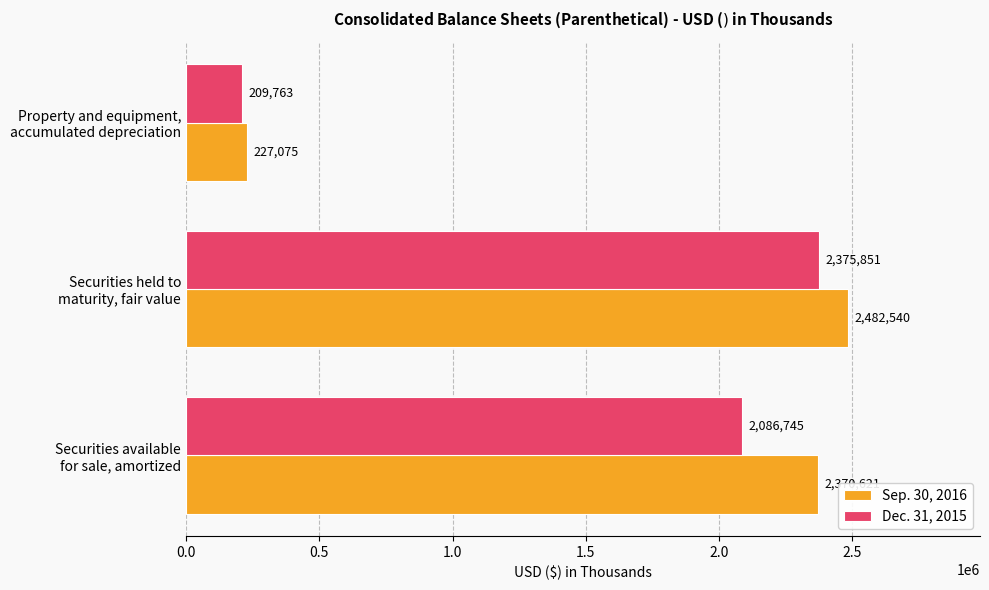

Which series has the largest range (max minus min)?

Sep. 30, 2016